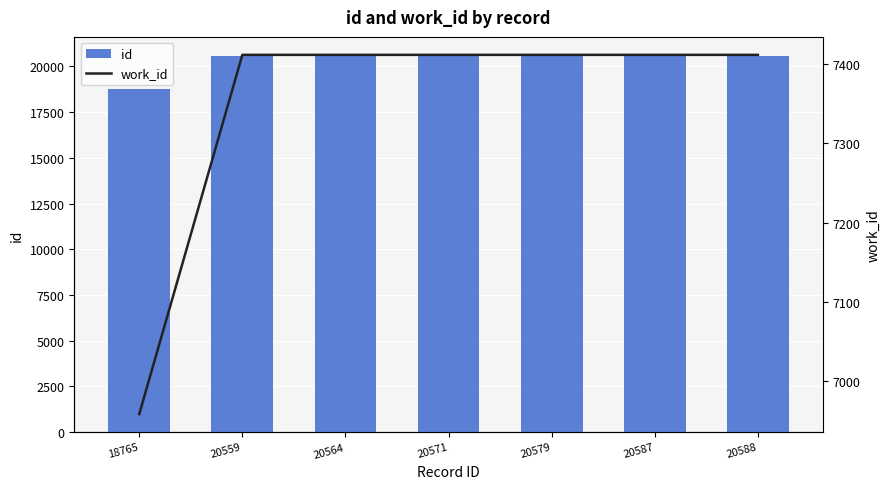

Reading left to right, extract all data points from this chart.

id: 18765=18765	20559=20559	20564=20564	20571=20571	20579=20579	20587=20587	20588=20588
work_id: 18765=6959	20559=7411	20564=7411	20571=7411	20579=7411	20587=7411	20588=7411